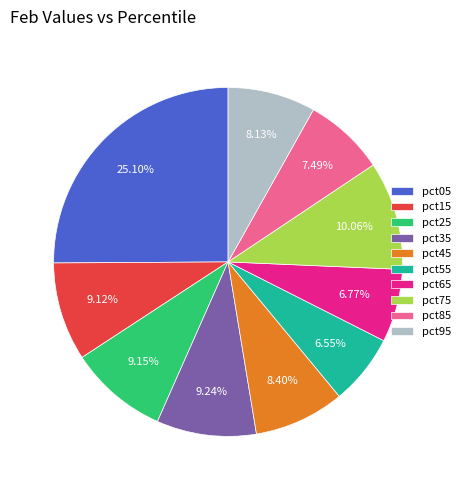

Combined, do pct35 and pct75 account for over 50%?

No